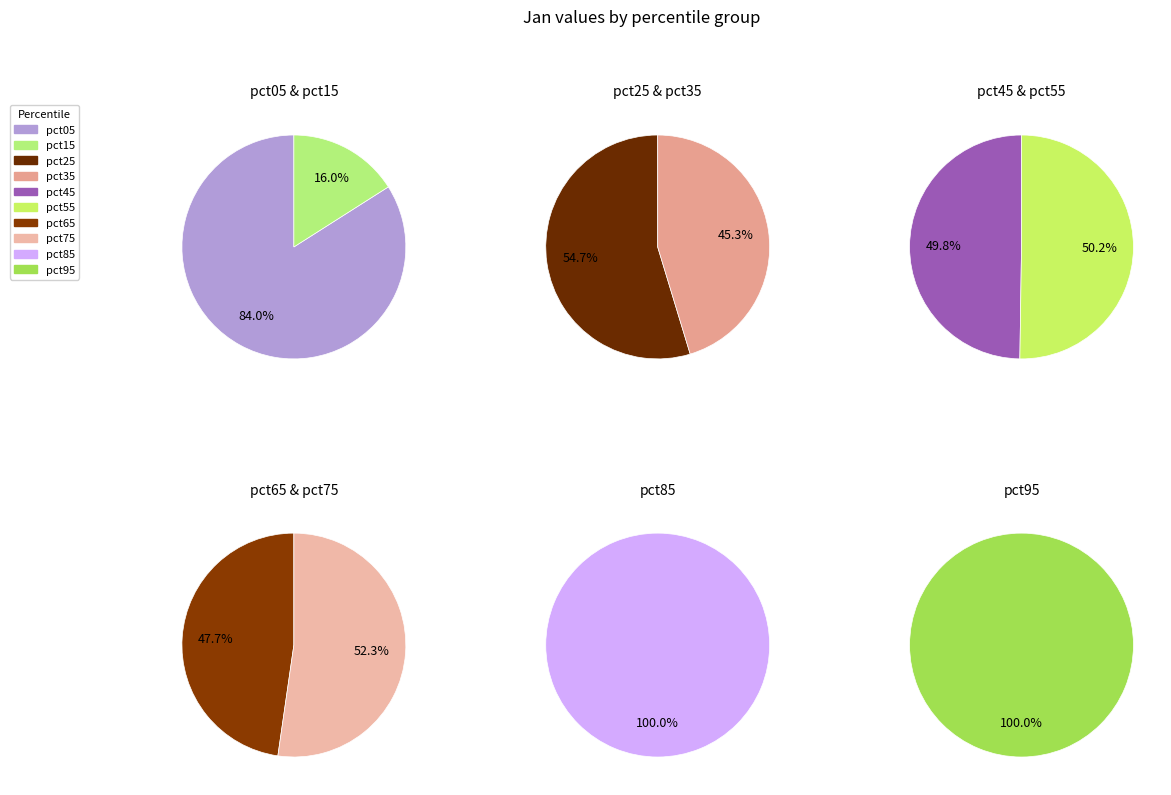

Which slice is the largest?

pct05